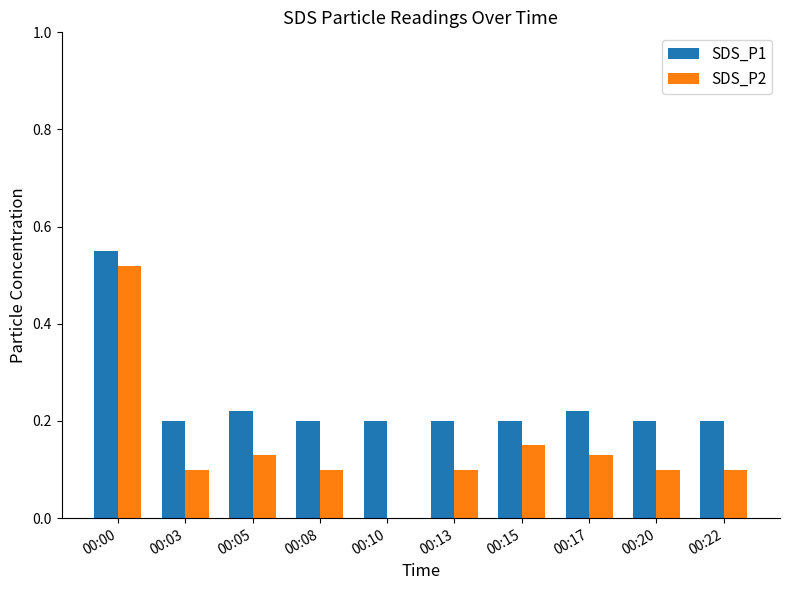

Is it true that SDS_P1 equals 0.3 at 00:03?

False